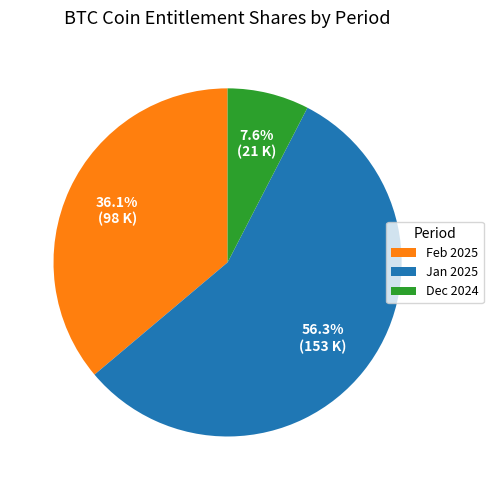

Rank the categories by value from lowest to highest.

Dec 2024, Feb 2025, Jan 2025